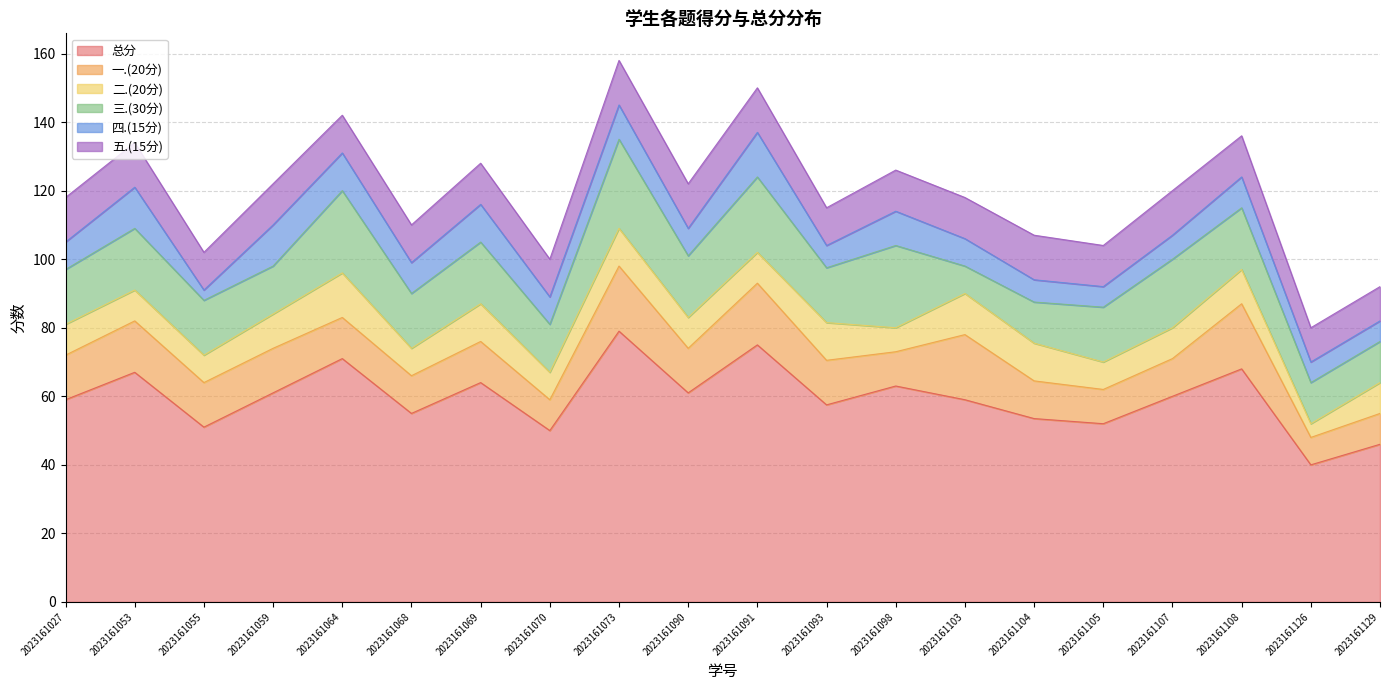

Which series has the largest total across all categories?

总分